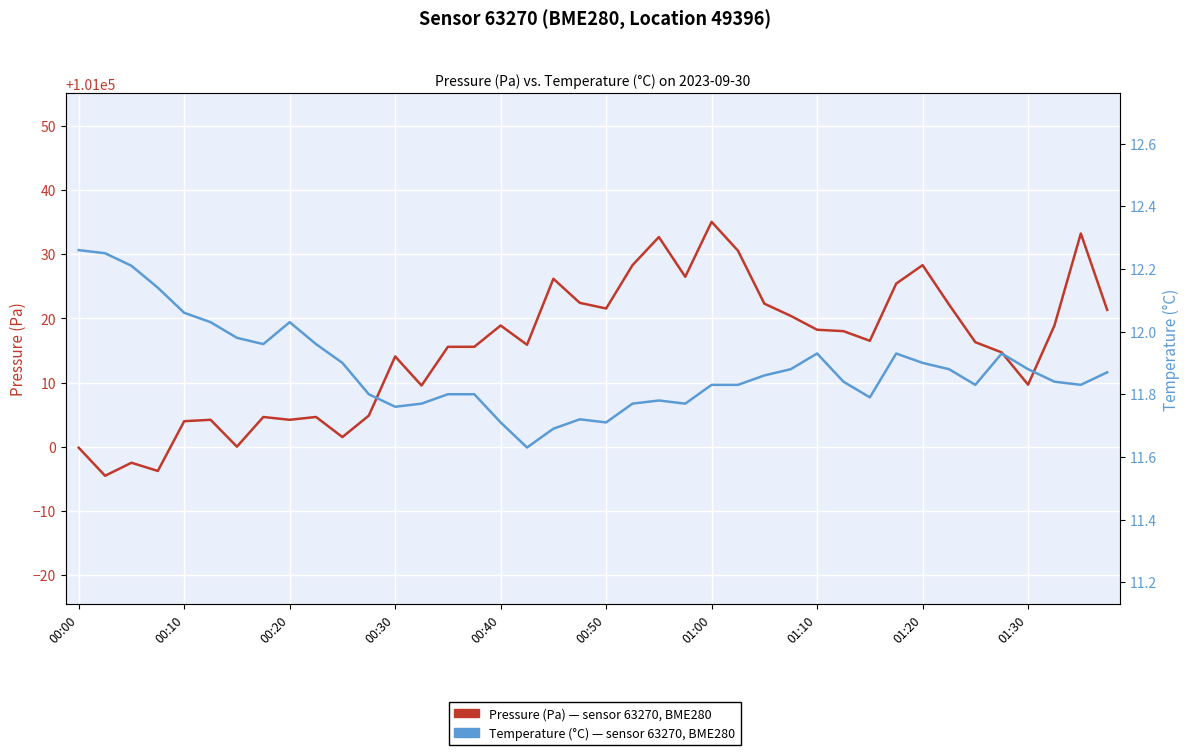

Where is Temperature (°C) nearest to the value 11?

17